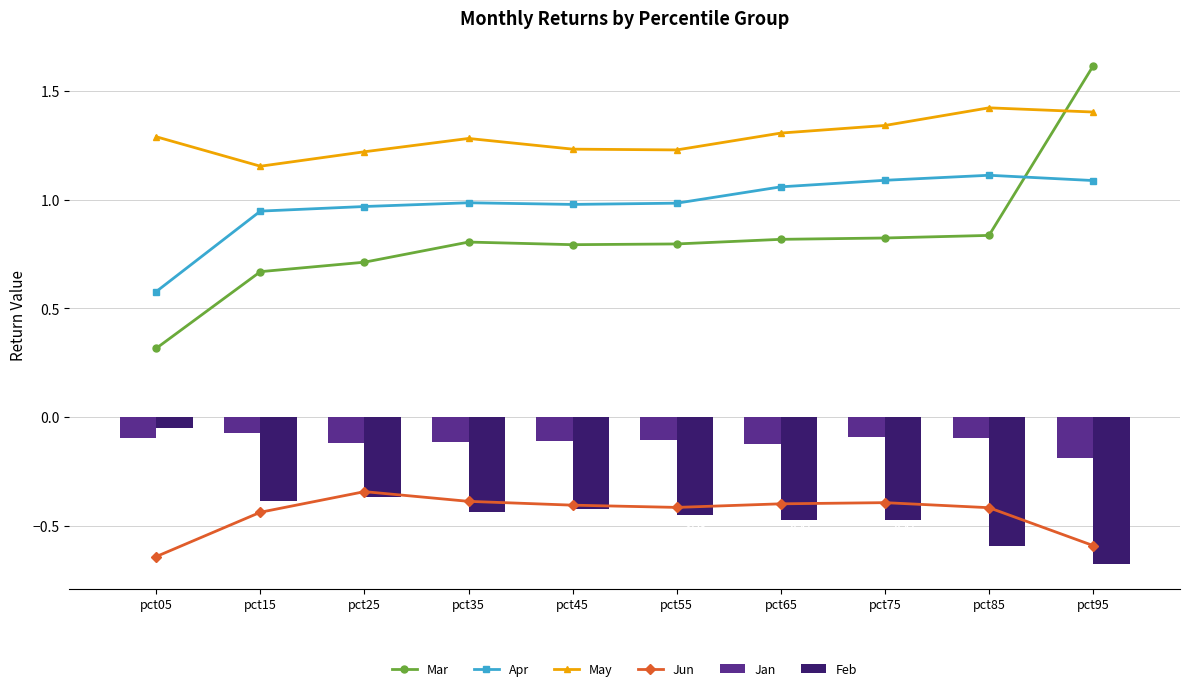

Reading left to right, transcribe all the data shown in this chart.

Mar: pct05=0.3	pct15=0.7	pct25=0.7	pct35=0.8	pct45=0.8	pct55=0.8	pct65=0.8	pct75=0.8	pct85=0.8	pct95=1.6
Apr: pct05=0.6	pct15=0.9	pct25=1.0	pct35=1.0	pct45=1.0	pct55=1.0	pct65=1.1	pct75=1.1	pct85=1.1	pct95=1.1
May: pct05=1.3	pct15=1.2	pct25=1.2	pct35=1.3	pct45=1.2	pct55=1.2	pct65=1.3	pct75=1.3	pct85=1.4	pct95=1.4
Jun: pct05=-0.6	pct15=-0.4	pct25=-0.3	pct35=-0.4	pct45=-0.4	pct55=-0.4	pct65=-0.4	pct75=-0.4	pct85=-0.4	pct95=-0.6
Jan: pct05=-0.1	pct15=-0.1	pct25=-0.1	pct35=-0.1	pct45=-0.1	pct55=-0.1	pct65=-0.1	pct75=-0.1	pct85=-0.1	pct95=-0.2
Feb: pct05=-0.1	pct15=-0.4	pct25=-0.4	pct35=-0.4	pct45=-0.4	pct55=-0.4	pct65=-0.5	pct75=-0.5	pct85=-0.6	pct95=-0.7